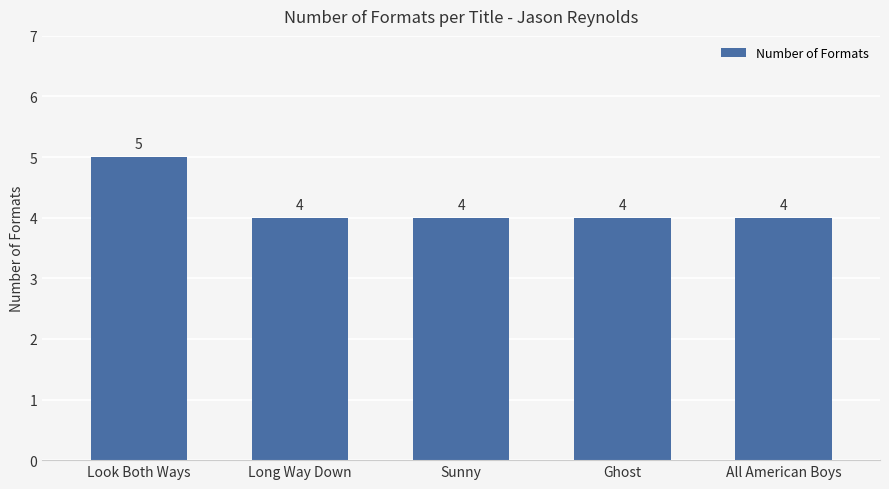

Is it true that the value at Sunny is 4?

True